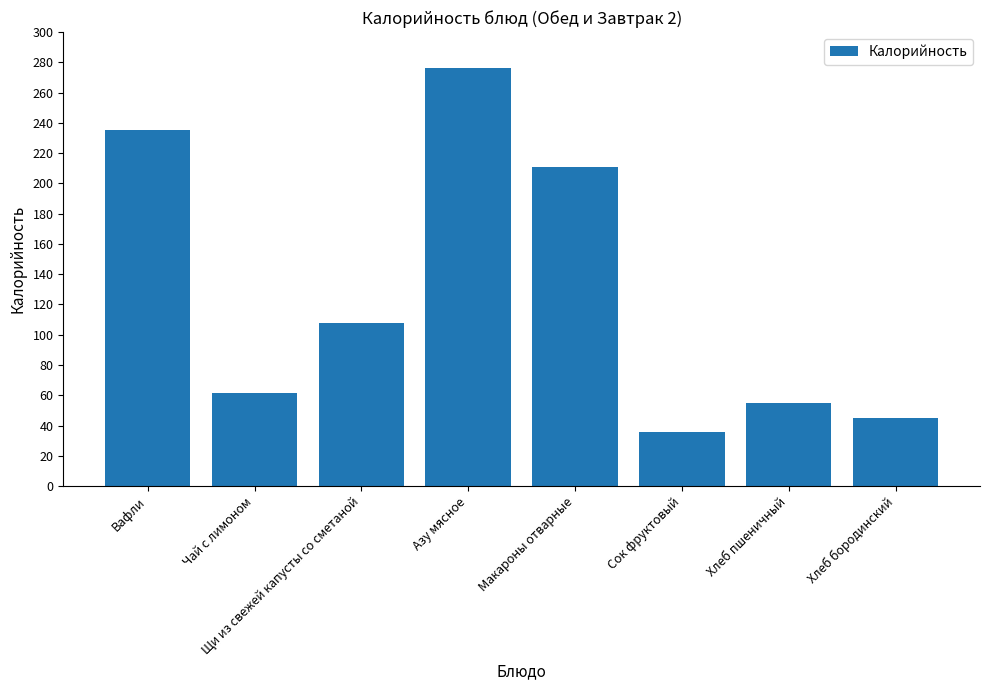

What position from the right is Хлеб пшеничный?

2